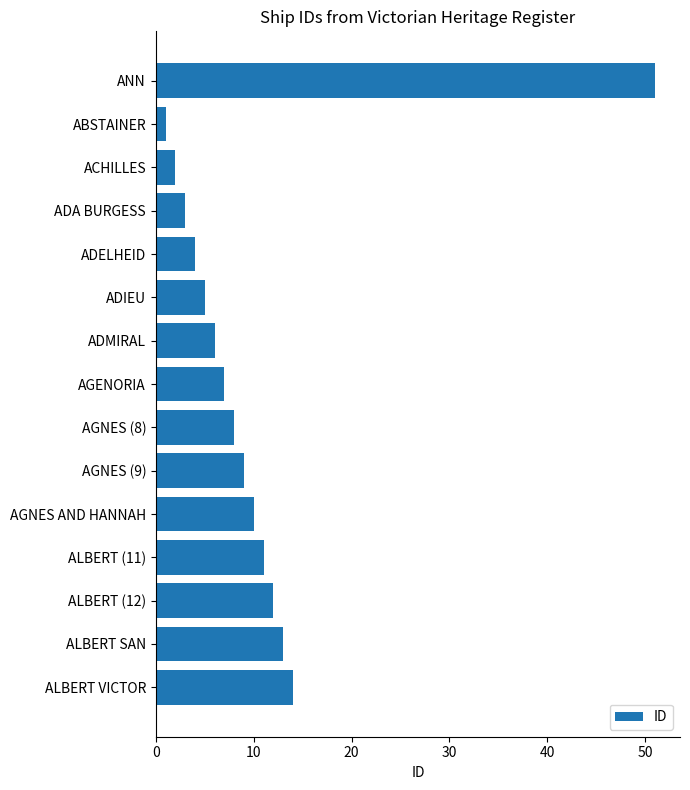

True or false: the data shows 11 at AGNES (8).

False